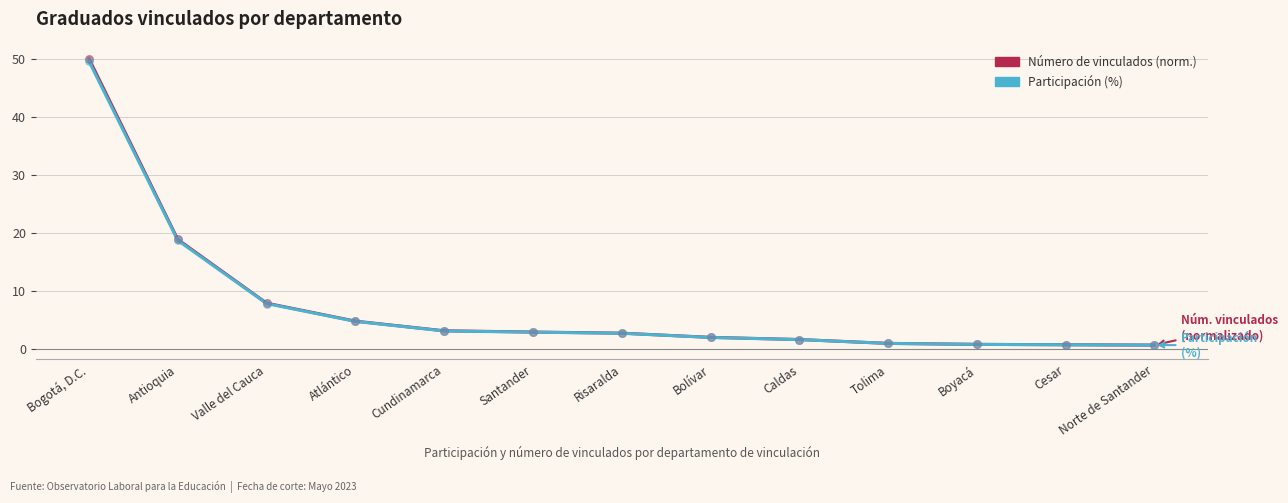

At how many categories does at least one series exceed 30?

1